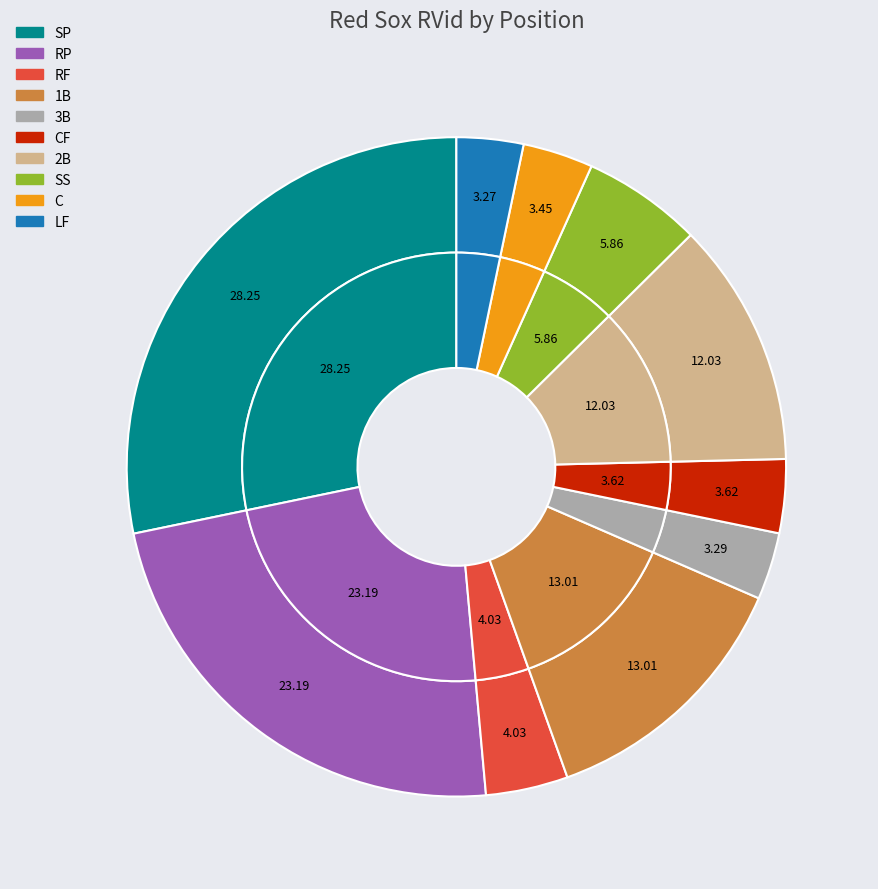

To the nearest percent, what portion does C represent?

3%